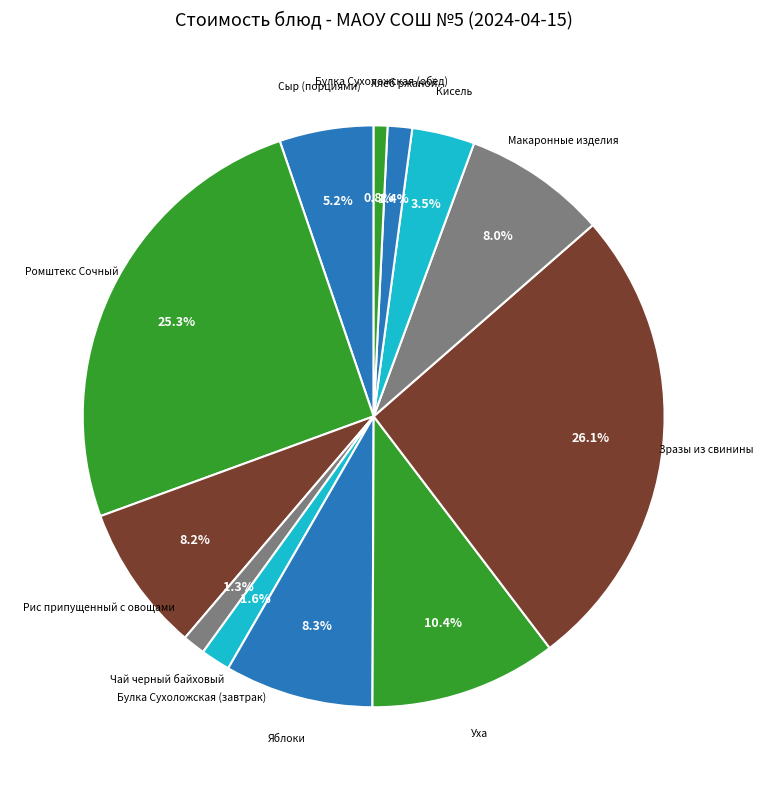

Count the number of slices in the pie.

12